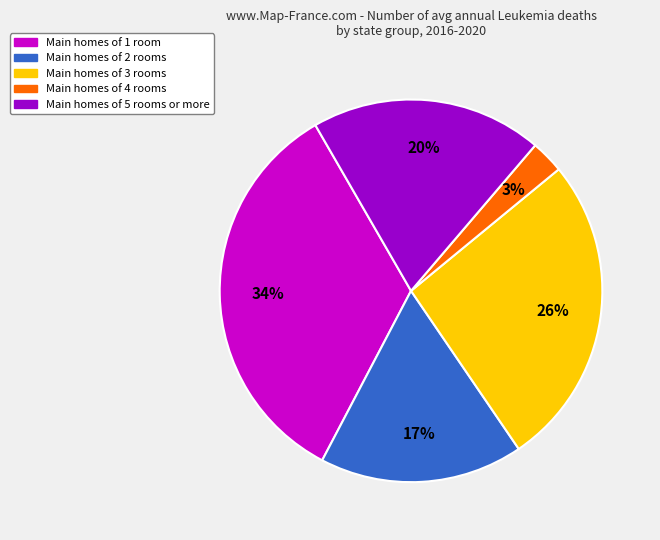

To the nearest percent, what is the average slice percentage?

20%